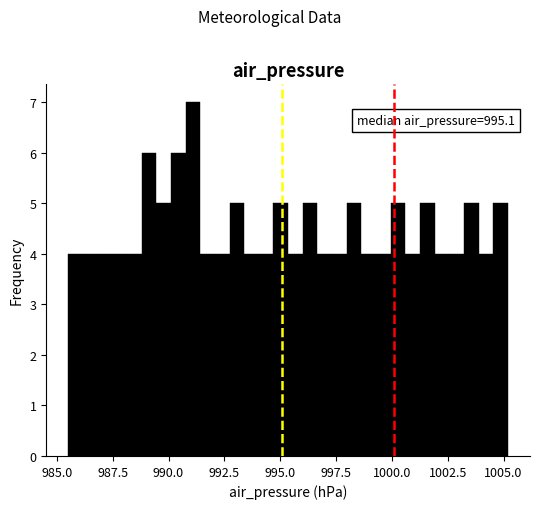

Around what value on the x-axis is the tallest bar? Give the approximate position of its centre, as read against the axis.

991.0